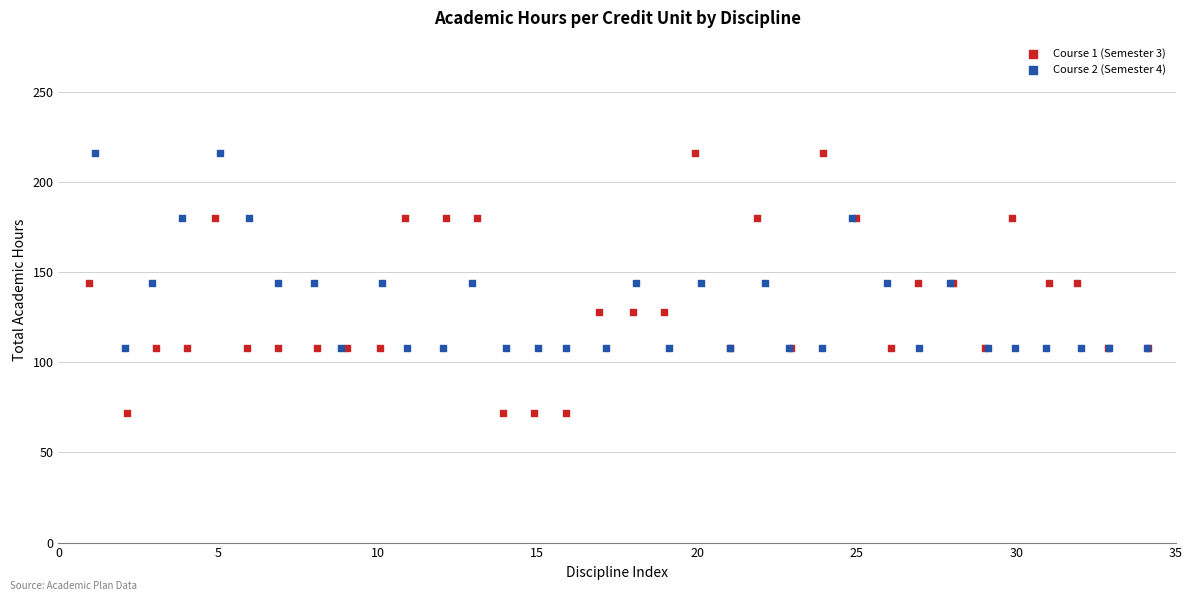

Which series contains the lowest Y value?

Course 1 (Semester 3)